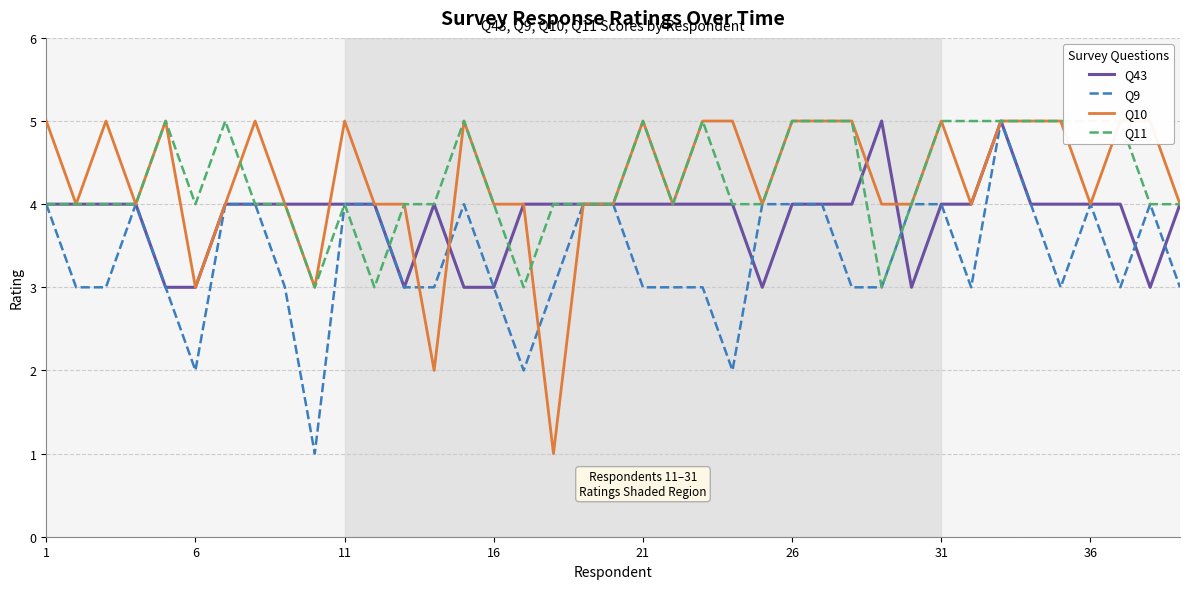

List the series in order of their peak value, highest first.

Q43, Q9, Q10, Q11